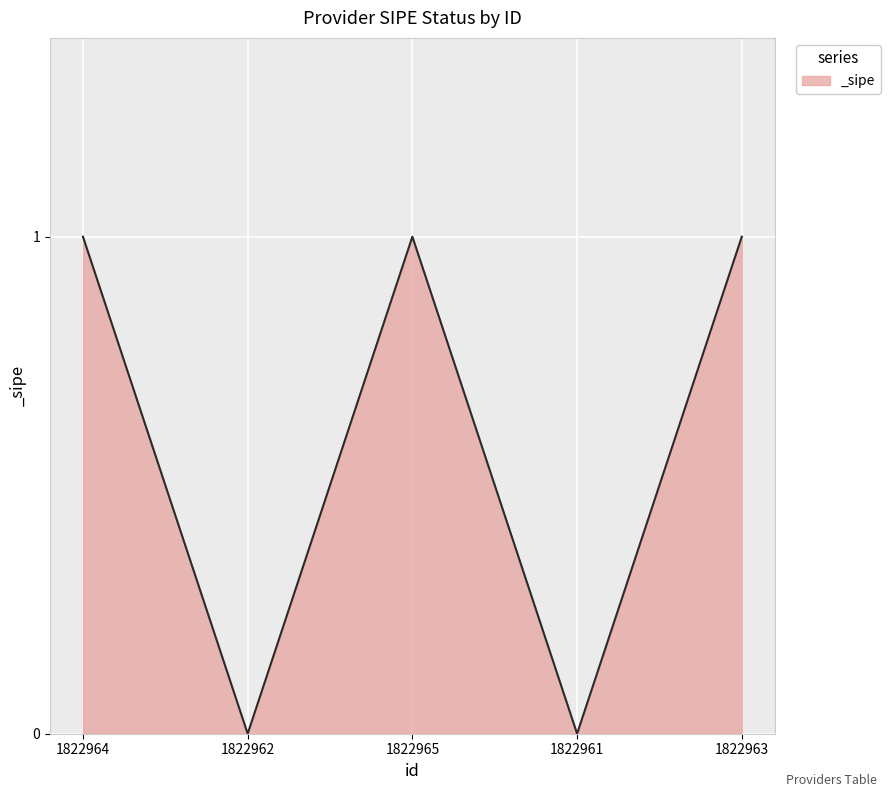

Count the number of data series in this chart.

1